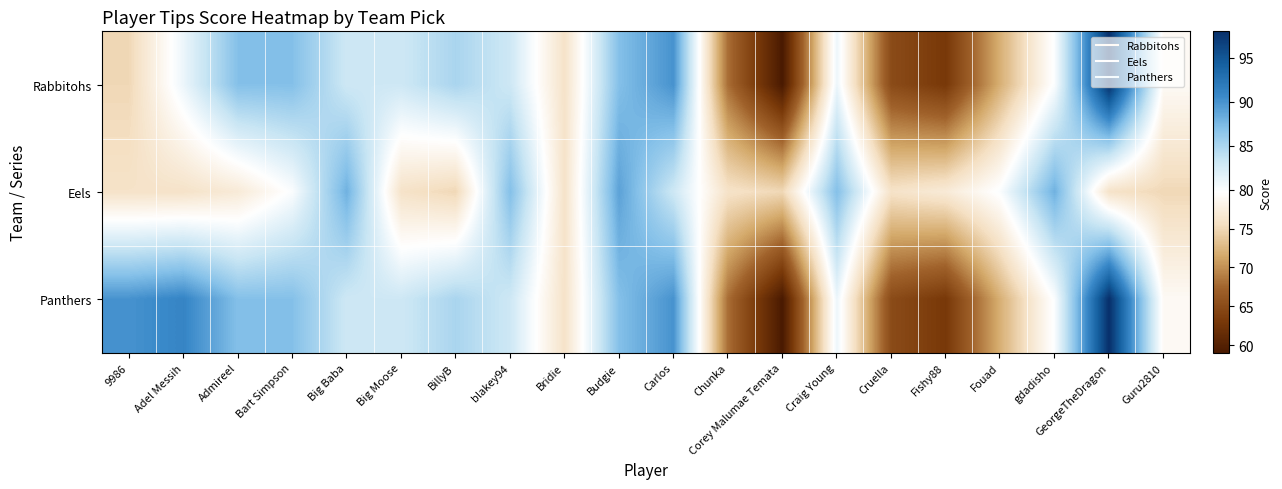

What is the minimum value shown in the chart?

59